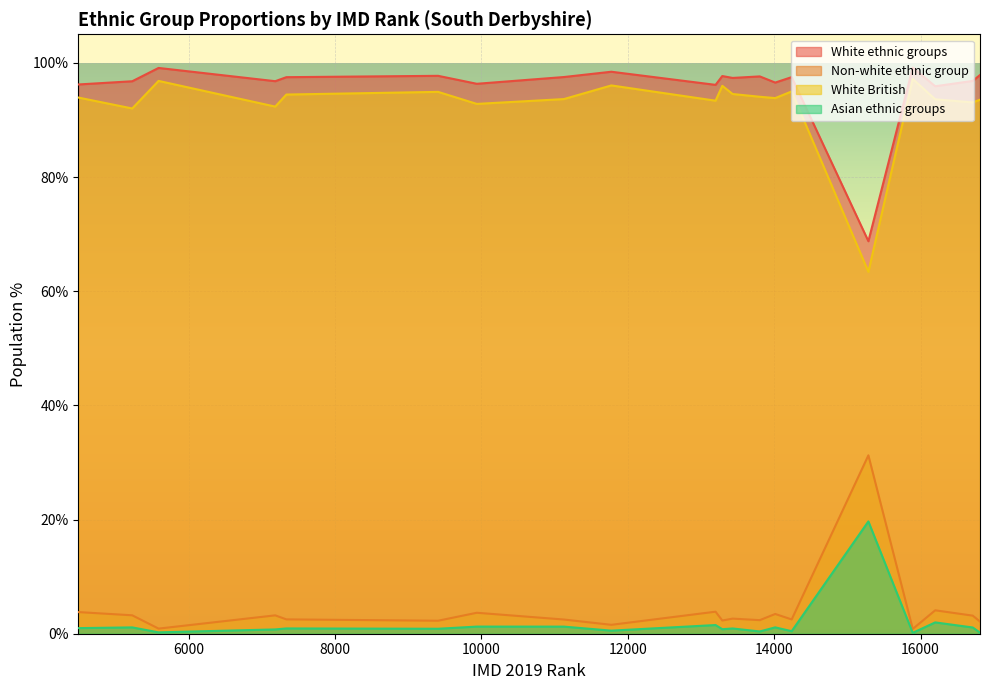

Is it true that White British equals 94.5 at 13432?

True